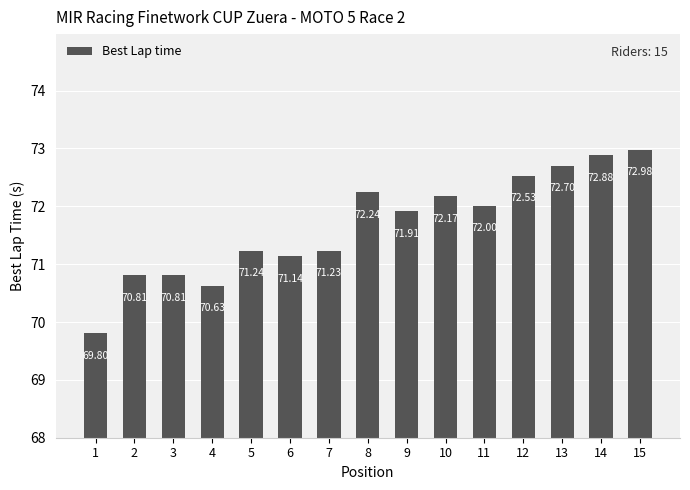

True or false: the data shows 72.5 at 12.

True